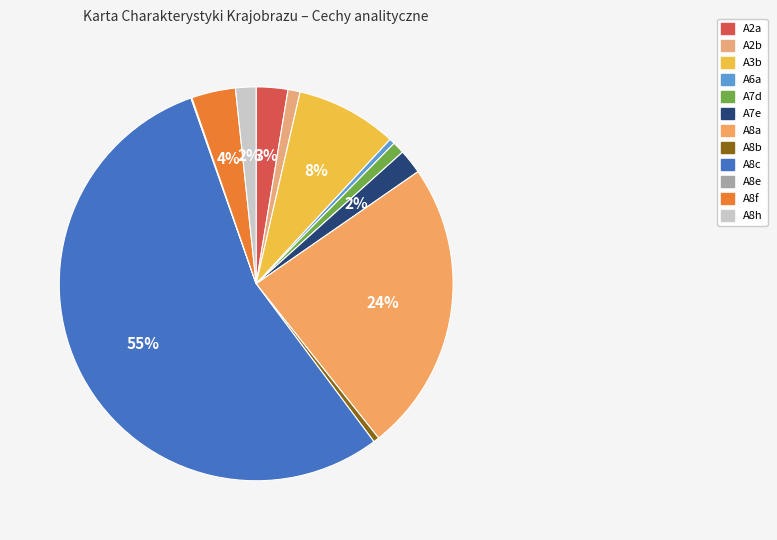

To the nearest percent, what is the combined percentage of A7d and A8c?

56%